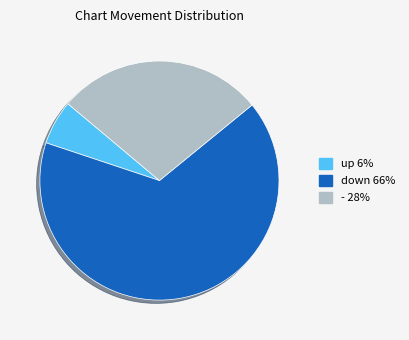

Do - and up together represent more than half of the pie?

No